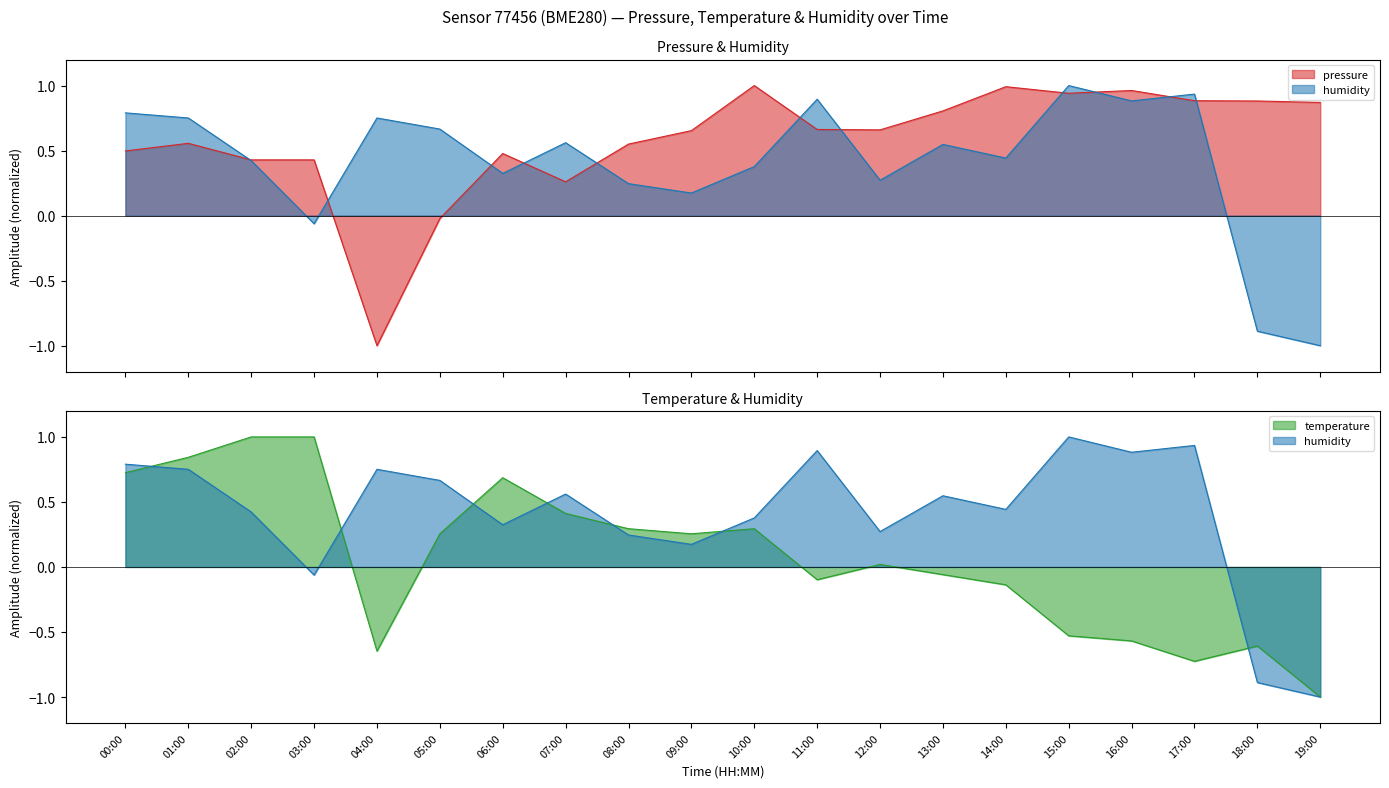

Which category has the lowest value in the humidity series?

19:00